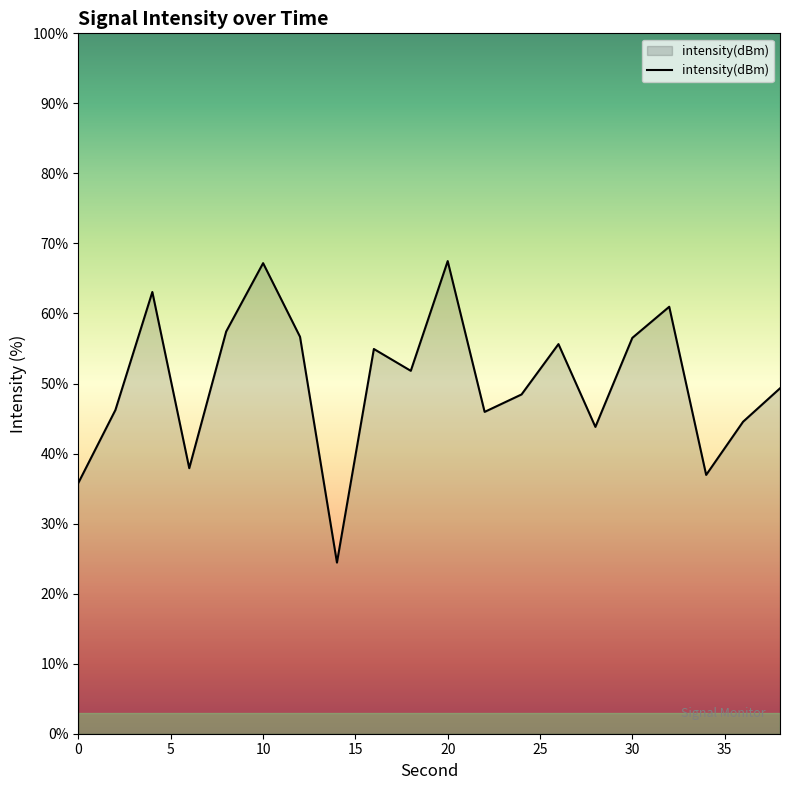

What is the difference between the maximum and minimum values?

43.0